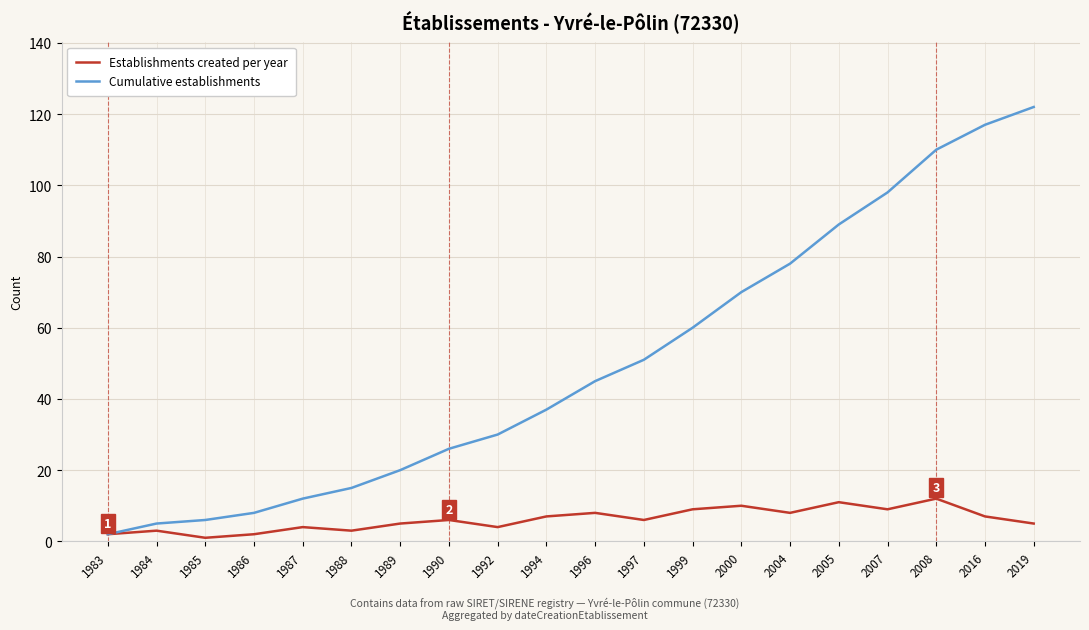

Reading right to left, extract all data points from this chart.

Establishments created per year: 2019=5	2016=7	2008=12	2007=9	2005=11	2004=8	2000=10	1999=9	1997=6	1996=8	1994=7	1992=4	1990=6	1989=5	1988=3	1987=4	1986=2	1985=1	1984=3	1983=2
Cumulative establishments: 2019=122	2016=117	2008=110	2007=98	2005=89	2004=78	2000=70	1999=60	1997=51	1996=45	1994=37	1992=30	1990=26	1989=20	1988=15	1987=12	1986=8	1985=6	1984=5	1983=2